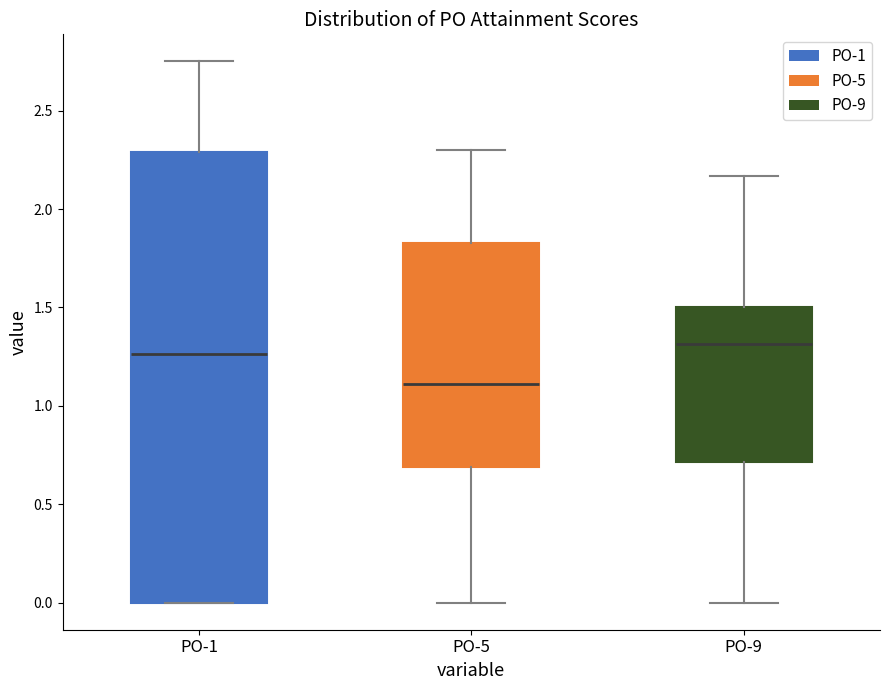

Where is the lower edge of the box for PO-5 on the y-axis? The values are not printed on the chart, so give them approximately, as read against the axis.

0.70